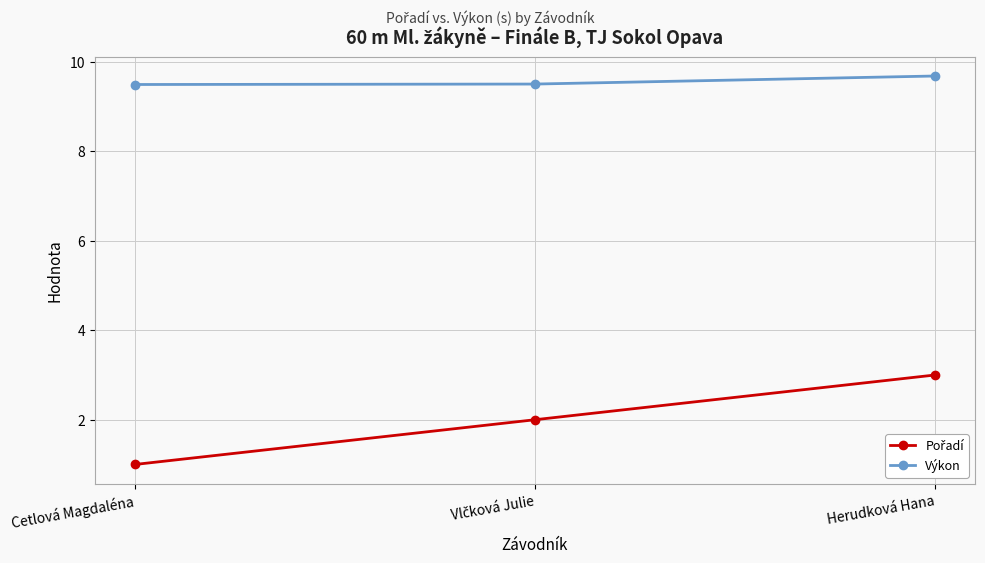

What is the sum of all Výkon values?

28.7